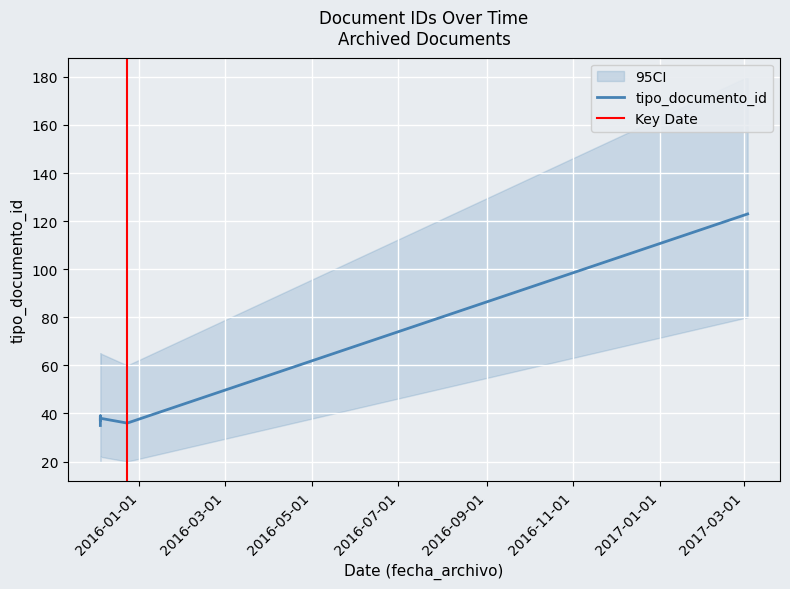

Does the chart display data point markers on the line(s)?

No